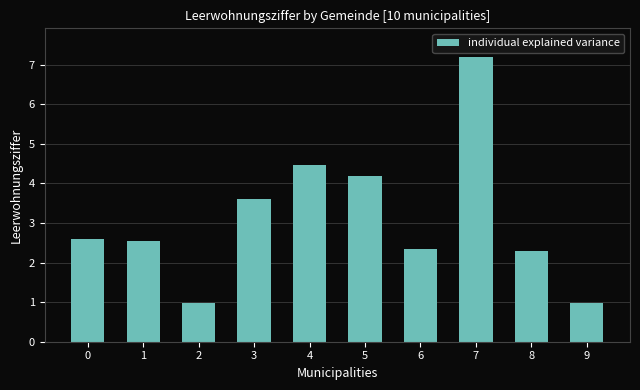

True or false: the data shows 2.6 at 0.

True